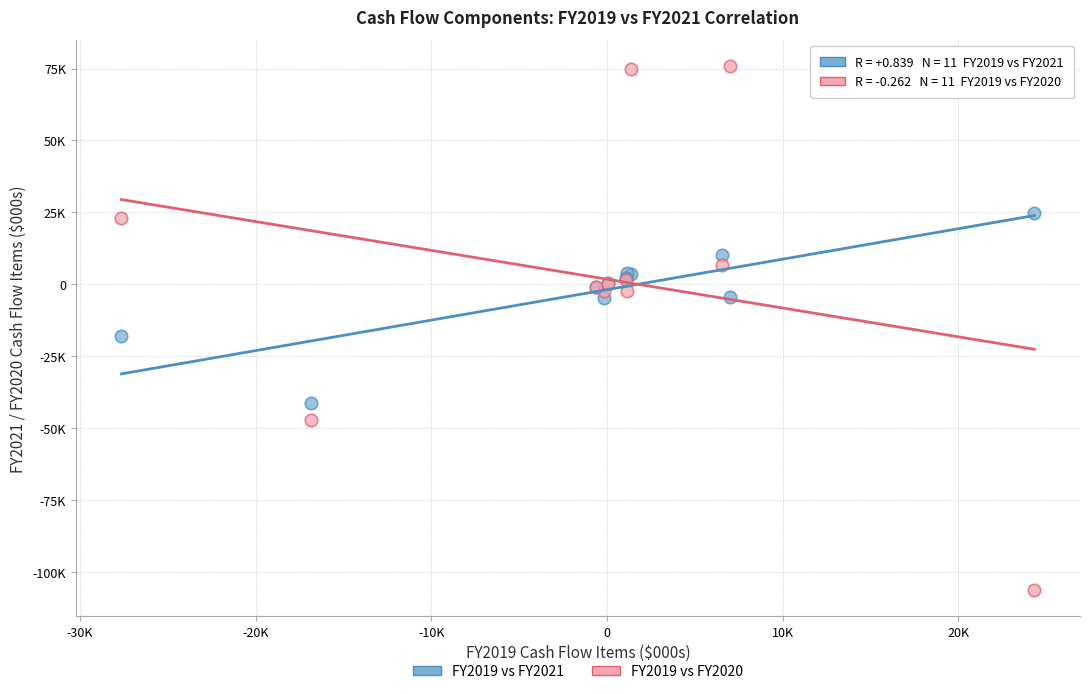

Which series contains the highest Y value?

FY2019 vs FY2020